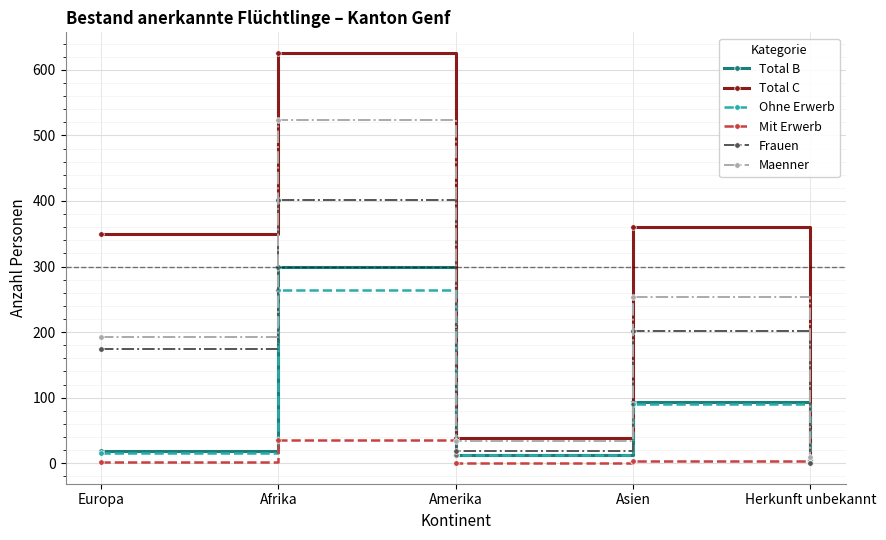

What is the label of the 3rd point from the left?

Amerika